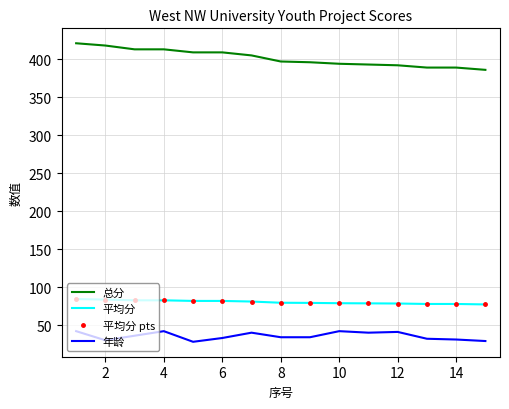

True or false: 总分 and 年龄 intersect in this chart.

False